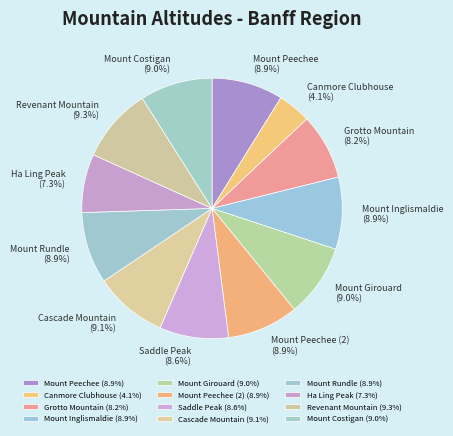

Does Canmore Clubhouse account for over 50% of the chart?

No